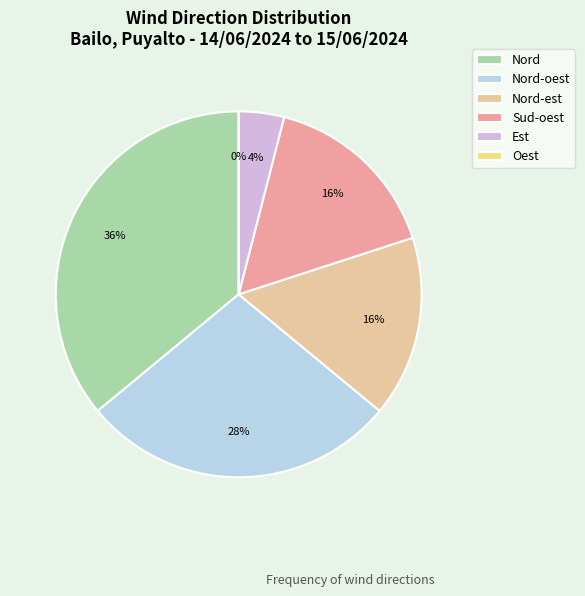

To the nearest percent, what portion does Nord-oest represent?

28%